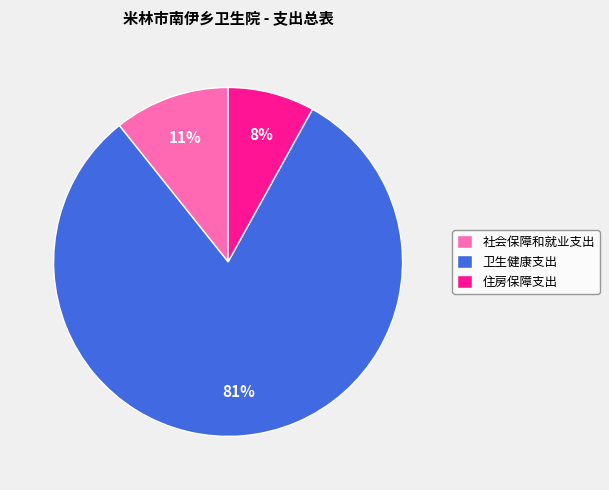

Which category accounts for the majority?

卫生健康支出